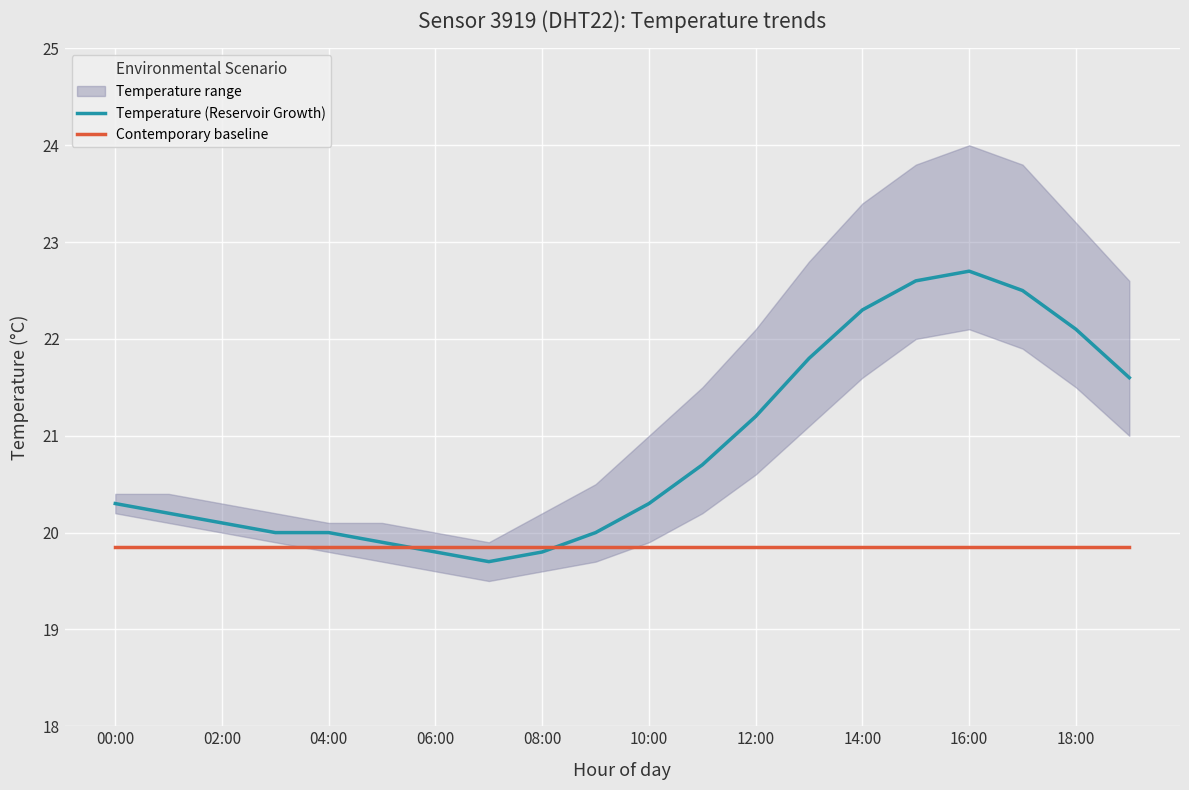

Is this an area chart (filled region under the line)?

No